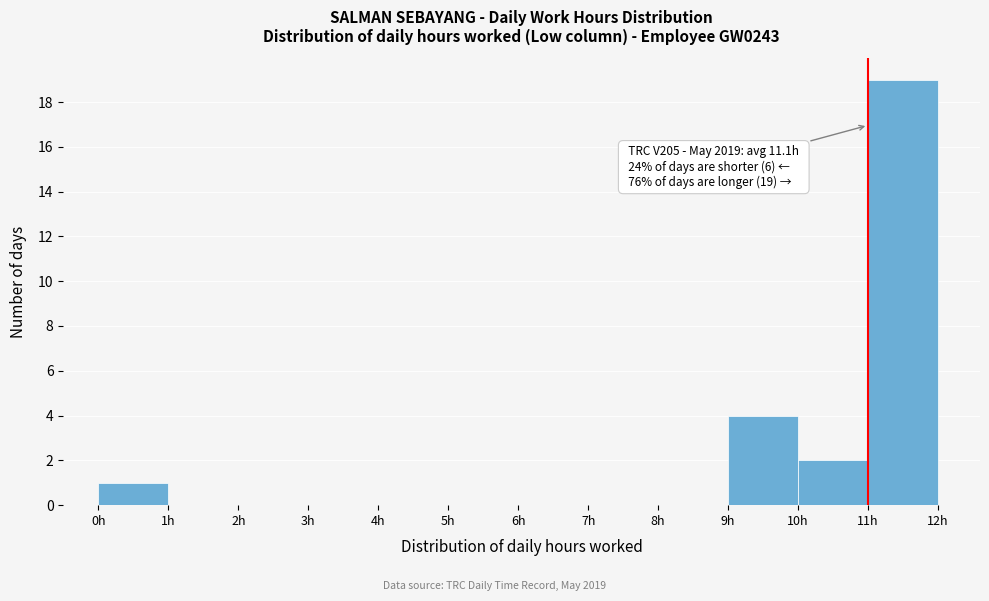

Over which range of the x-axis is the bar tallest?

11 to 12